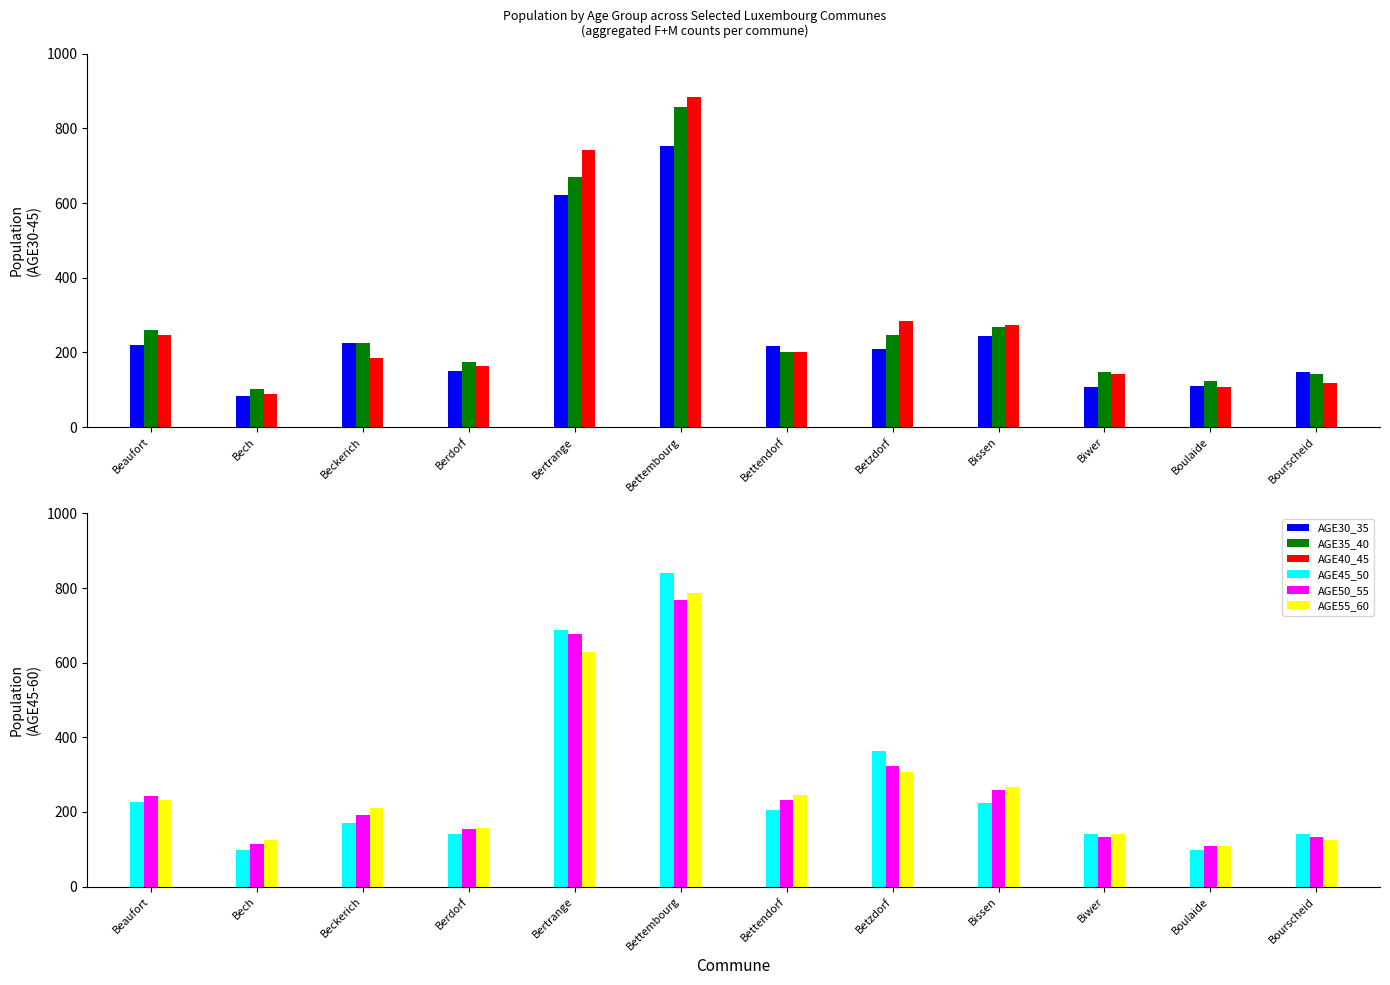

What is the value of the AGE30_35 bar at the 5th from the left?

621